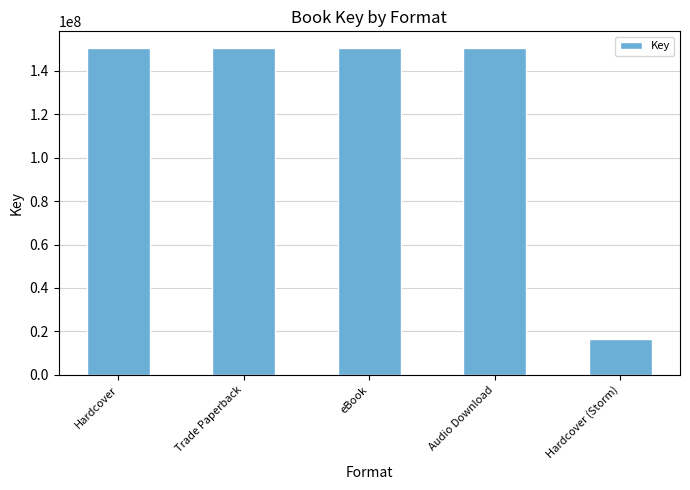

What is the label of the 2nd bar from the left?

Trade Paperback